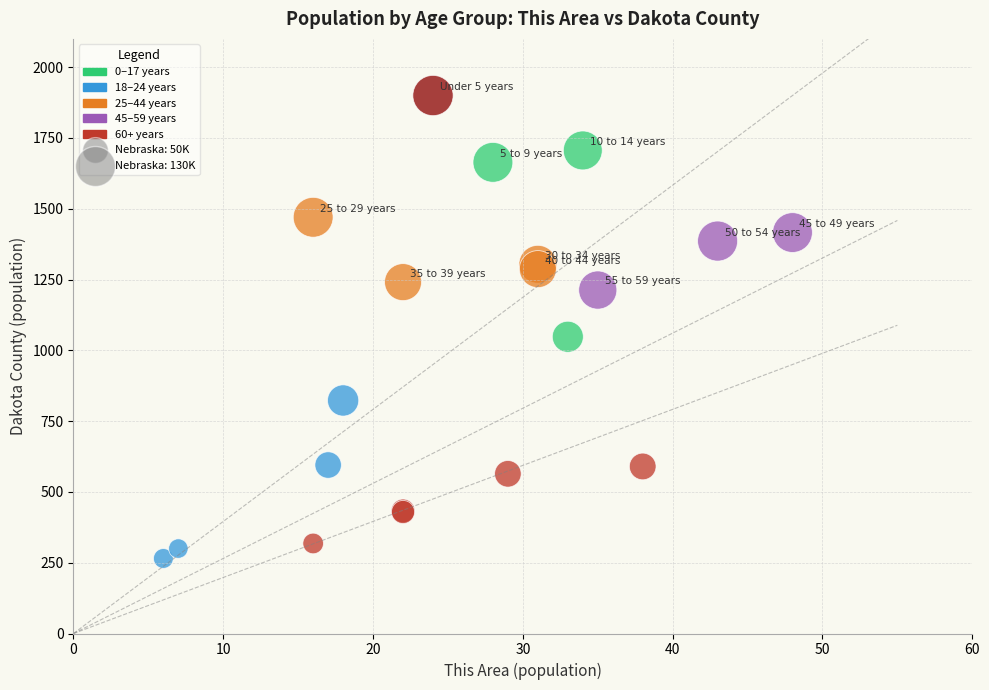

What Y value in the scatter plot is closest to 1082?

1048